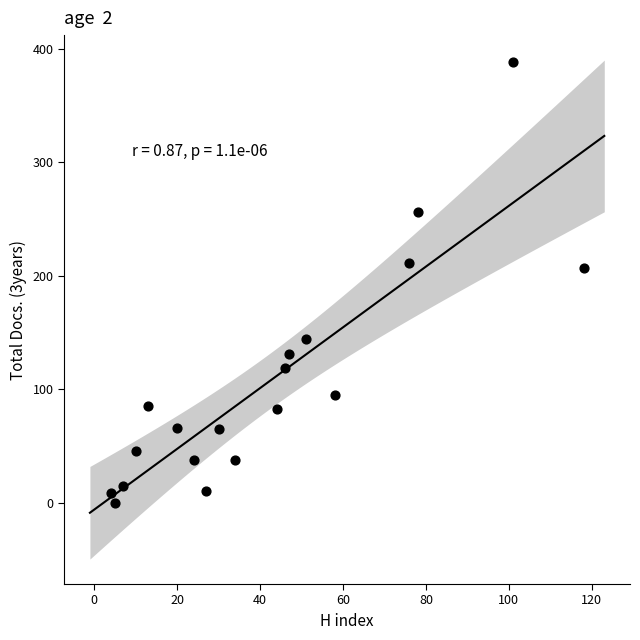

What is the range of Y values (max minus min)?

388